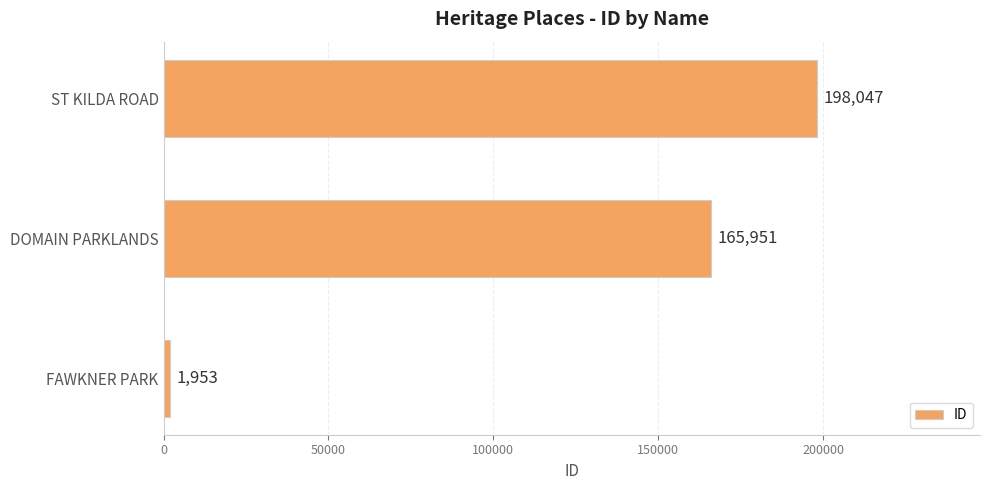

What is the difference between the maximum and minimum values?

196094